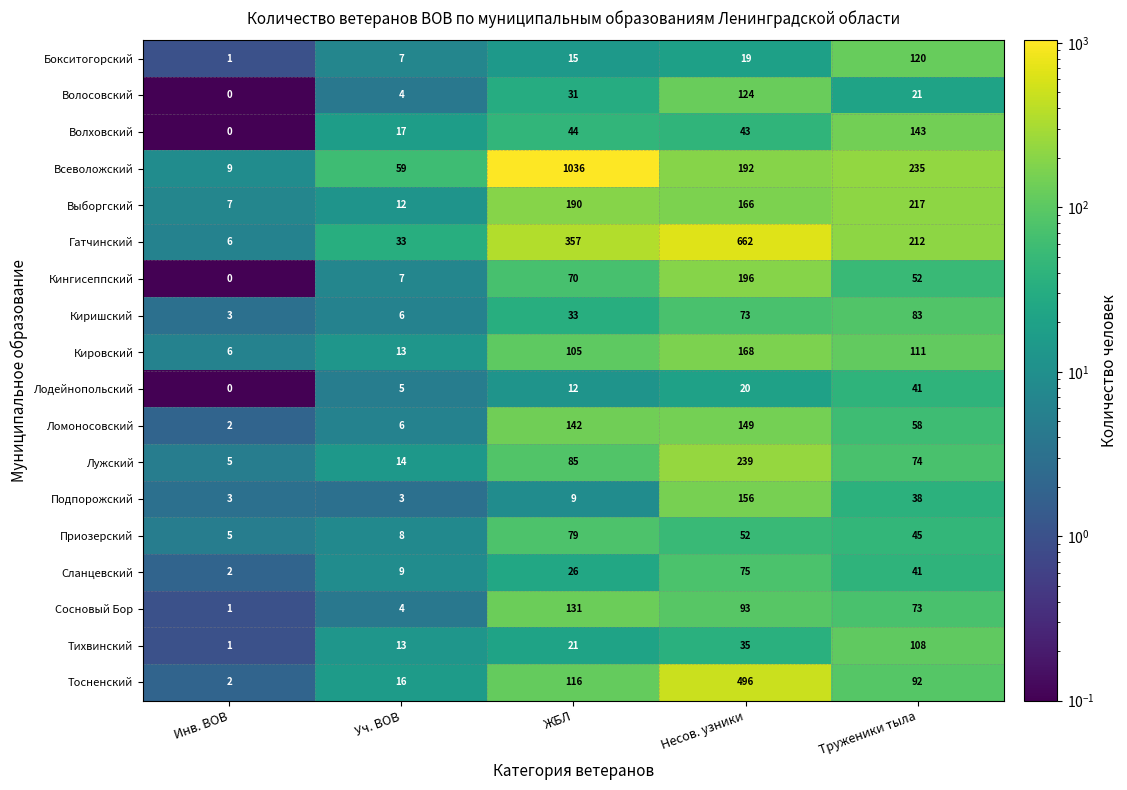

What is the difference between the second highest and minimum values in the Волосовский series?

31